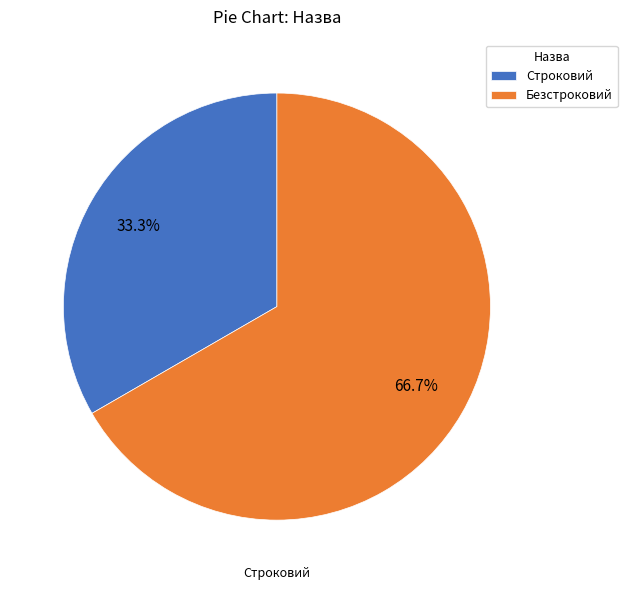

Rank the categories by value from lowest to highest.

Строковий, Безстроковий